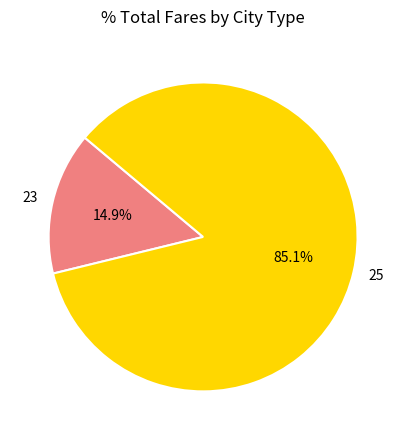

Count the number of slices in the pie.

2